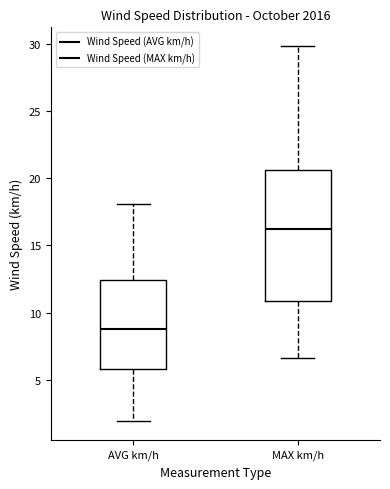

Reading left to right, transcribe this box plot: for each box, give where its median line is, the range the box spans, and where its two whiskers end, as read against the y-axis. The values are not printed on the chart, so give them approximately, as read against the axis.

AVG km/h: median 9.0, box 6.0 to 12.5, whiskers 2.0 to 18.0
MAX km/h: median 16.0, box 11.0 to 20.5, whiskers 6.5 to 30.0